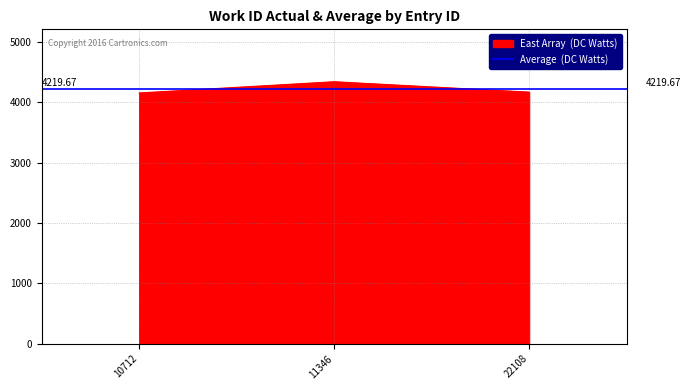

How many data points are less than 4167?

1